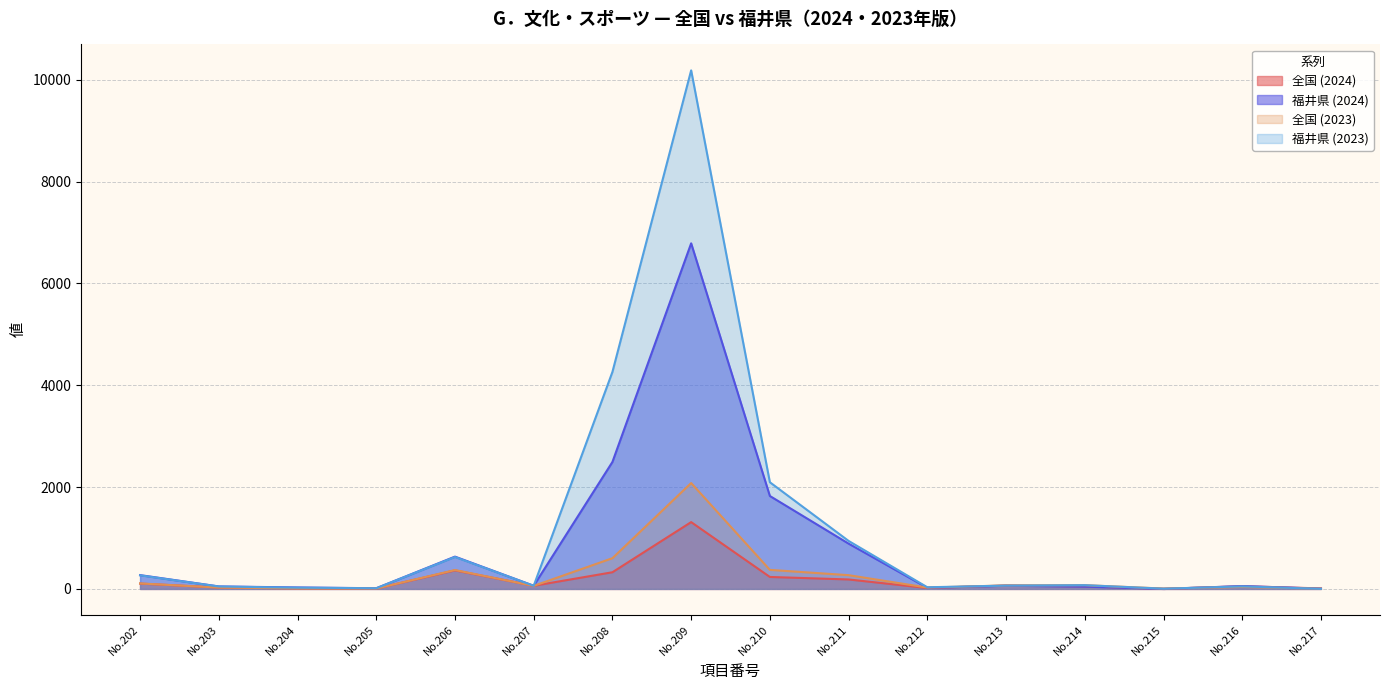

True or false: 全国 (2024) has more than 0 points higher than both neighbors.

True